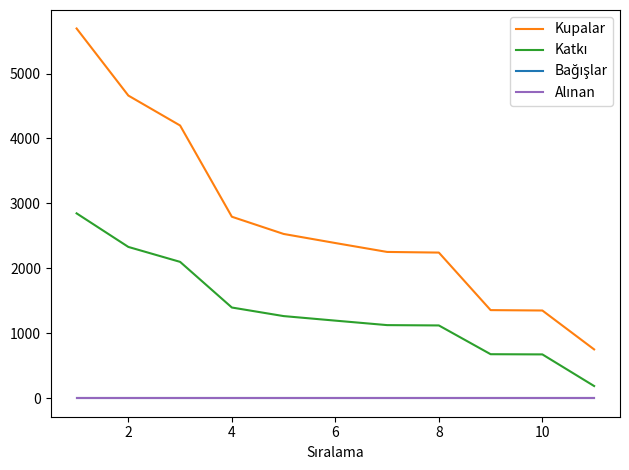

True or false: Kupalar and Katkı intersect in this chart.

False